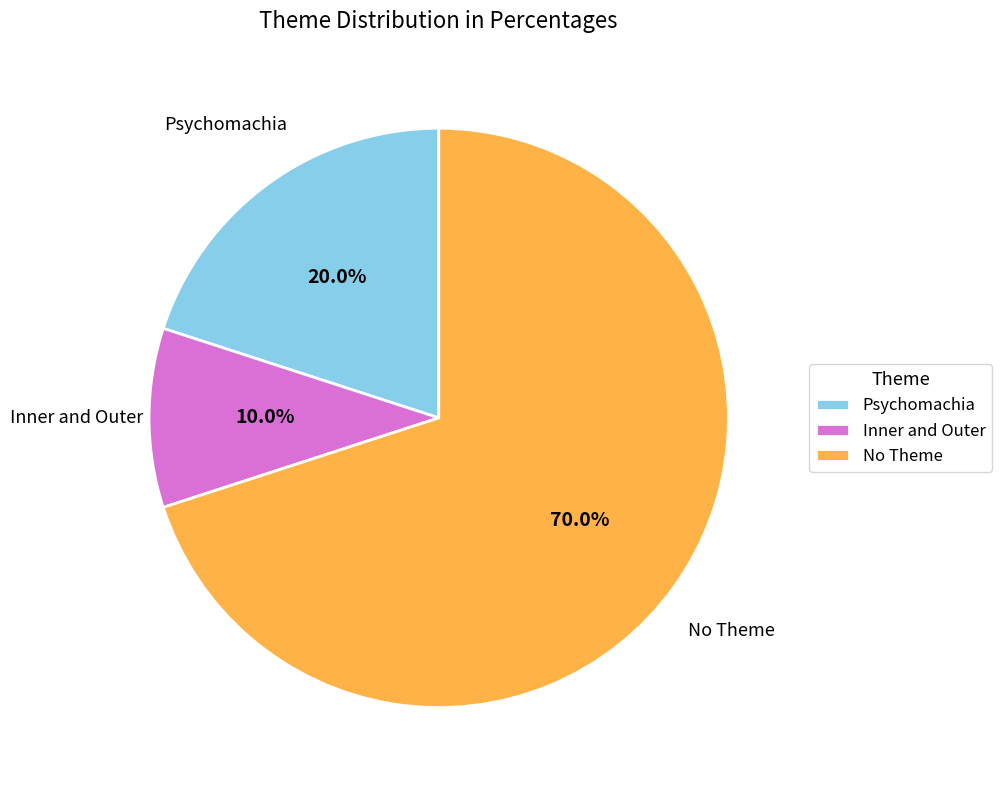

What is the ratio of the value at No Theme to the value at Psychomachia?

3.5